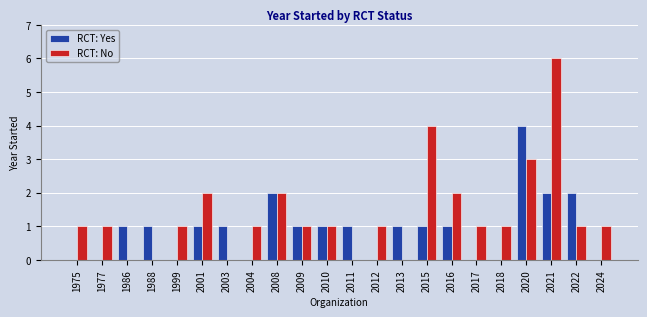

What is the sum of all RCT: Yes values?

20